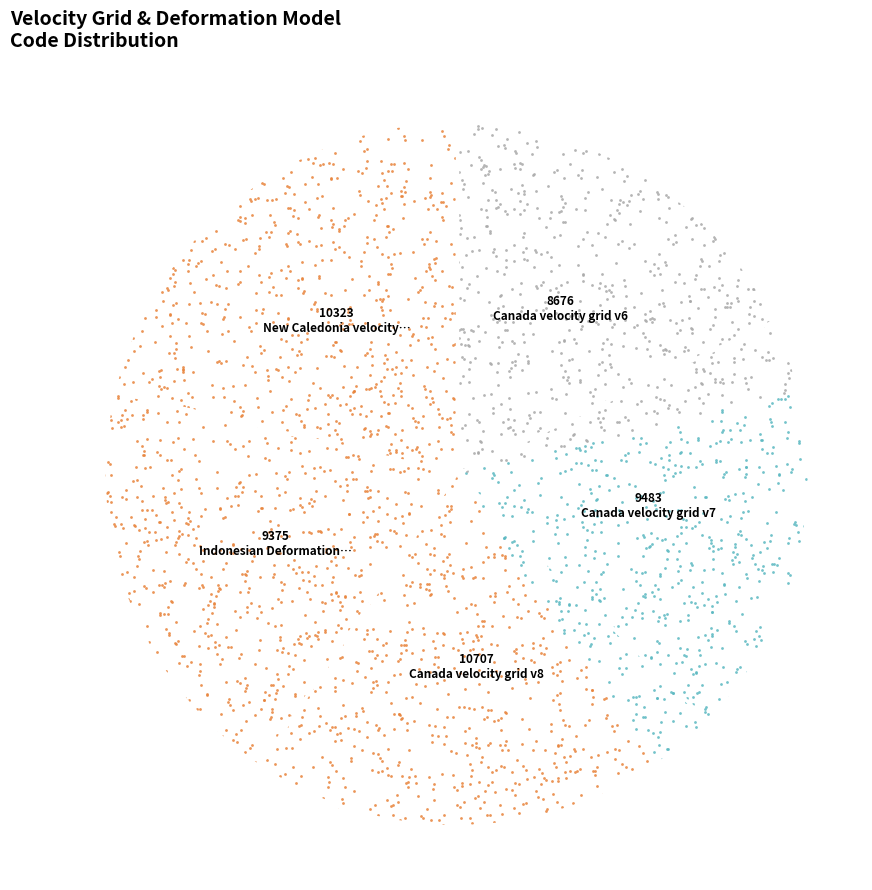

Is there any slice that represents more than half of the pie?

No